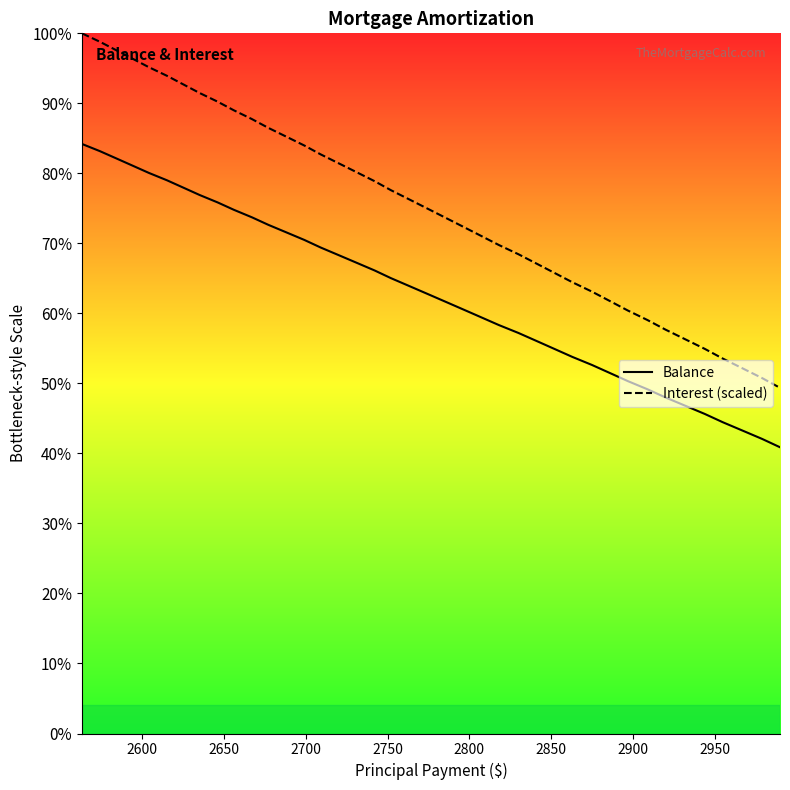

Does the chart display data point markers on the line(s)?

No